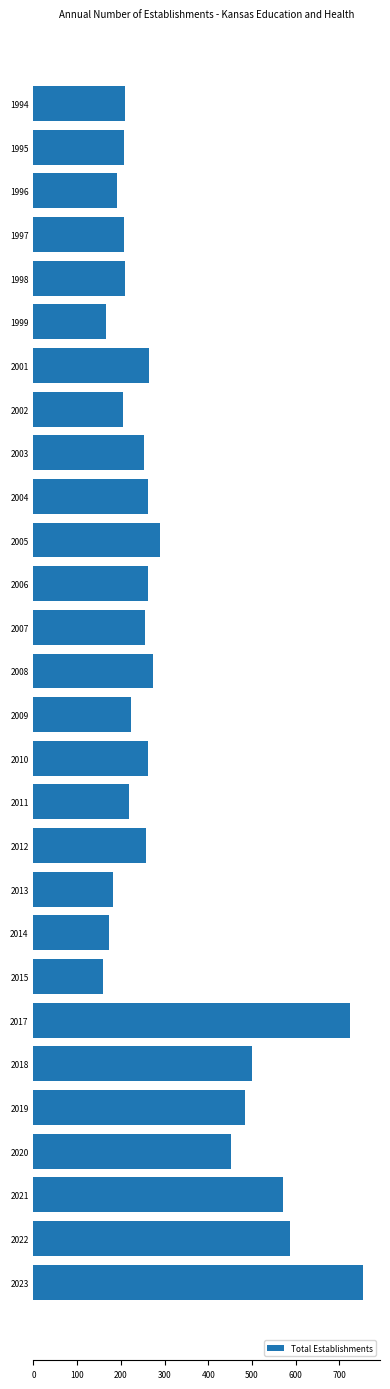

What is the minimum value shown in the chart?

158